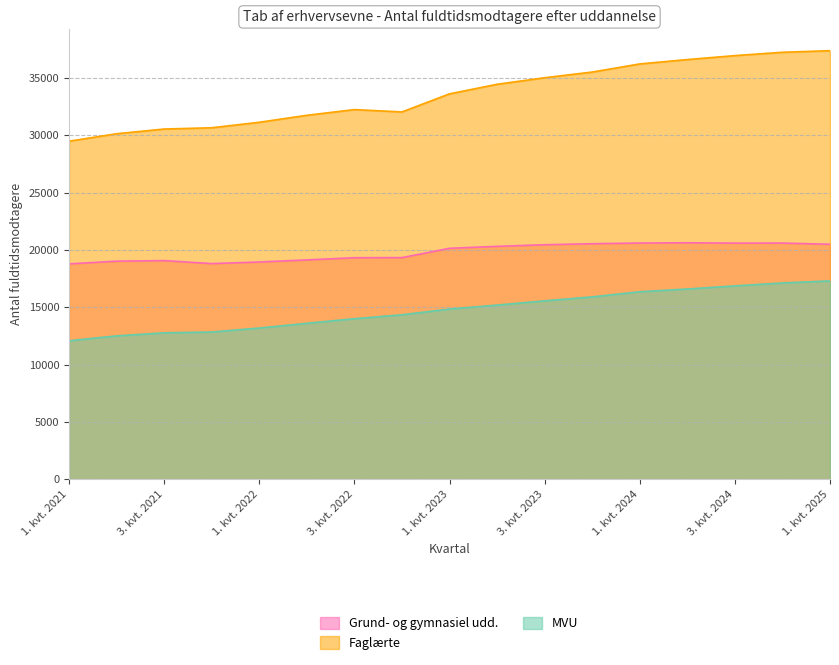

What are all the series names shown in the legend?

Grund- og gymnasiel udd., Faglærte, MVU